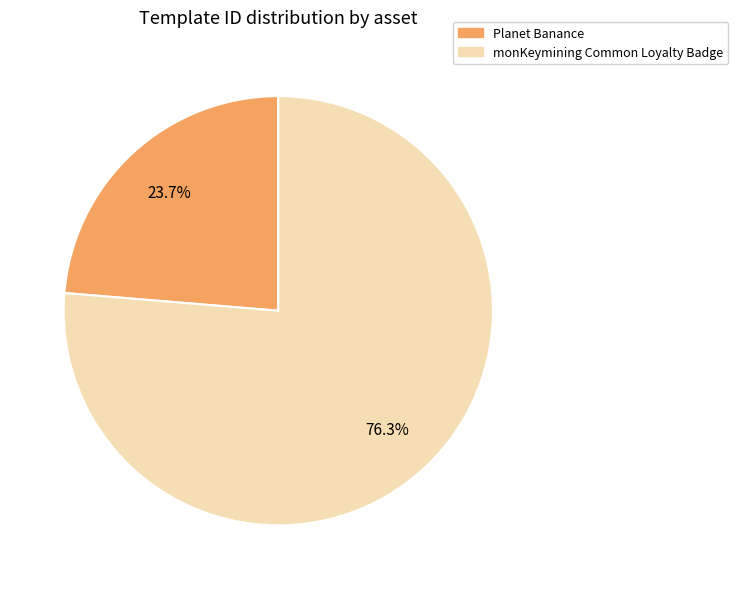

Which category has the biggest portion of the pie?

monKeymining Common Loyalty Badge